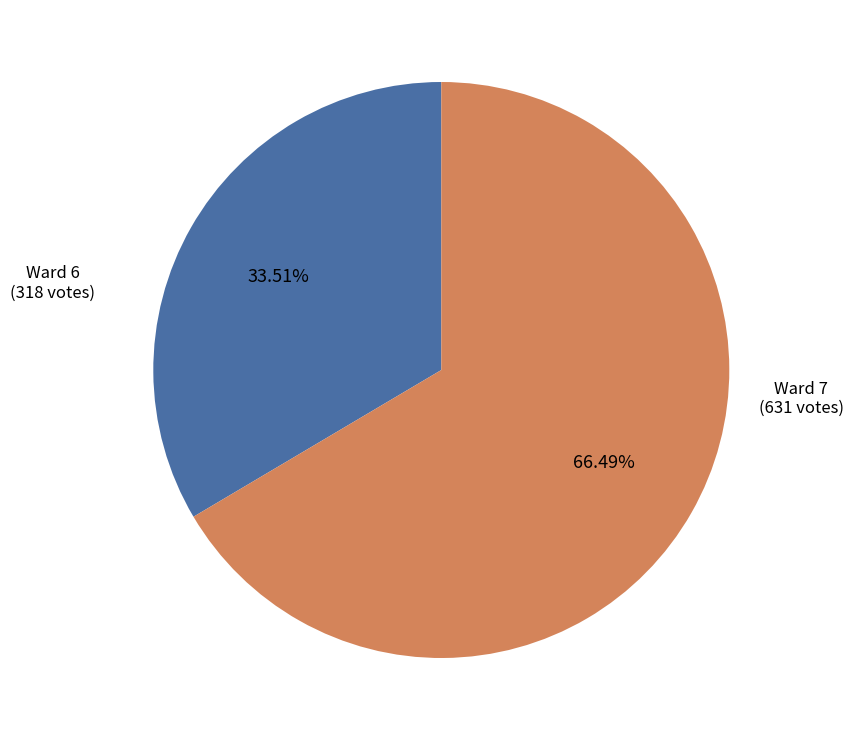

Count the number of slices in the pie.

2